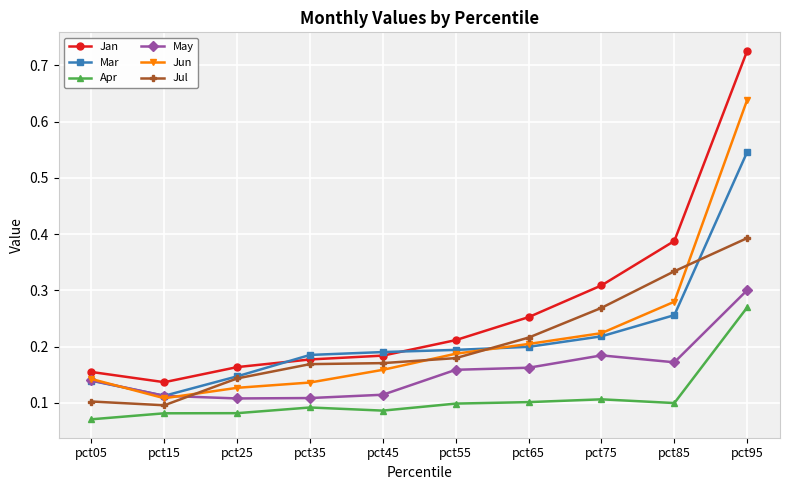

Which category has the highest value across all series?

pct95